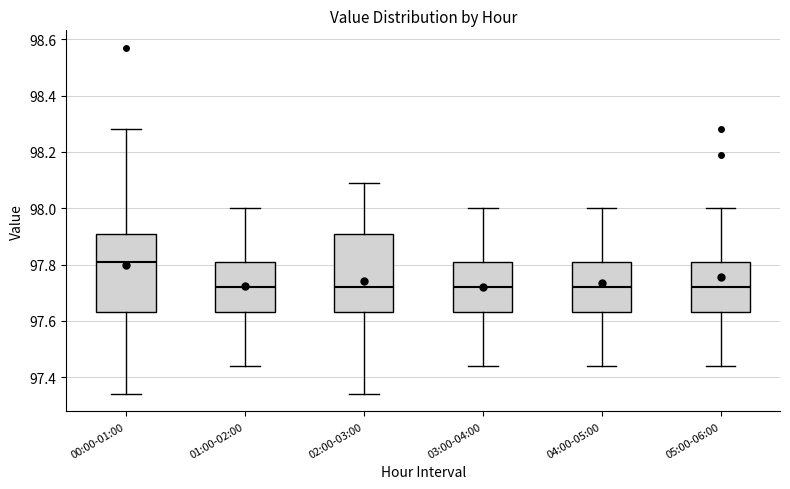

Where does the median line of the box for 04:00-05:00 sit on the y-axis? The values are not printed on the chart, so give them approximately, as read against the axis.

97.72